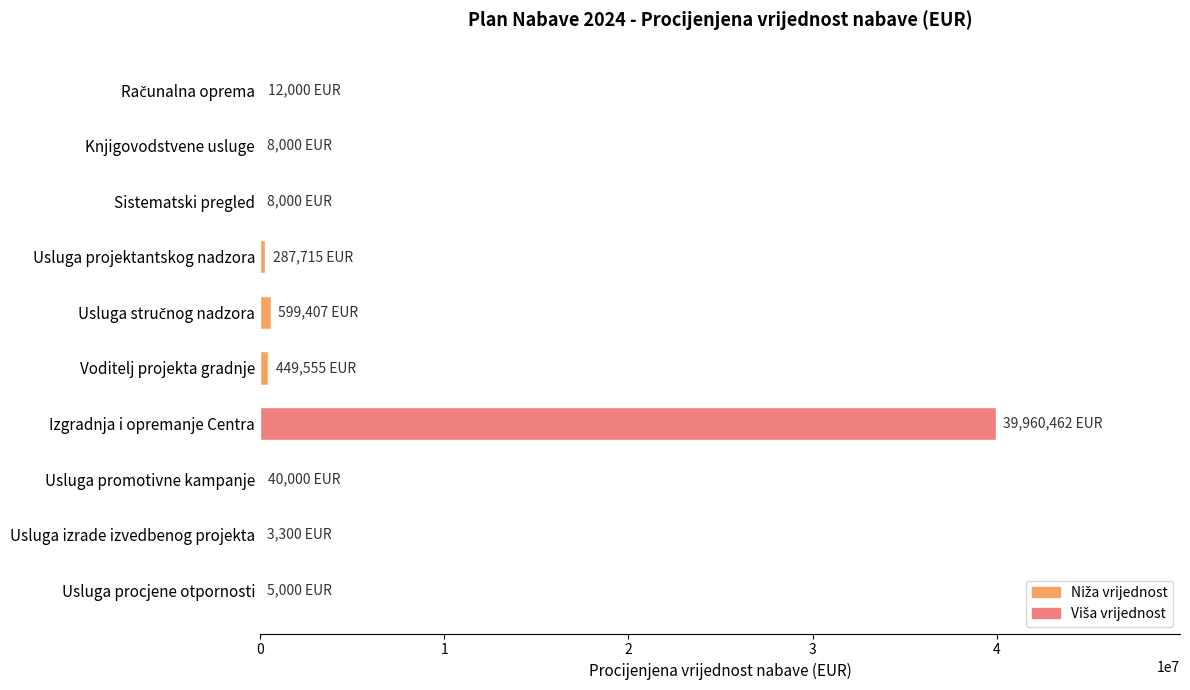

Which has a higher value, Izgradnja i opremanje Centra or Usluga projektantskog nadzora?

Izgradnja i opremanje Centra